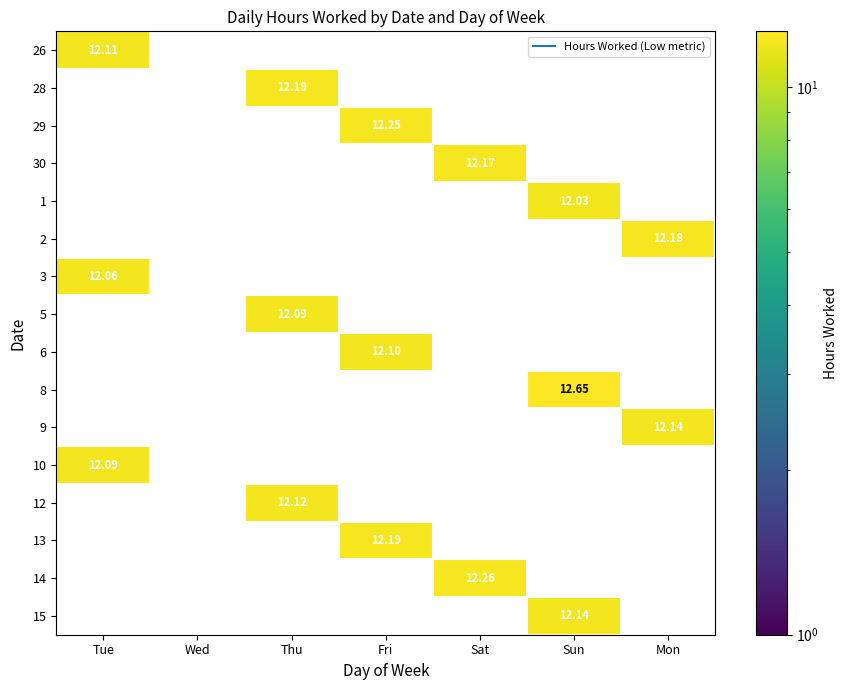

Which category has the lowest value across all series?

Sun